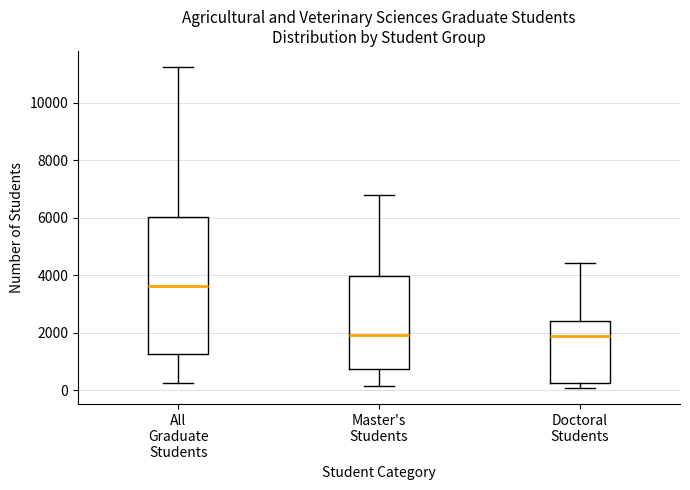

Reading left to right, read every box against the y-axis: the position of its median line, the range the box covers, and the ends of its whiskers. The values are not printed on the chart, so give them approximately, as read against the axis.

All Graduate Students: median 3600, box 1200 to 6000, whiskers 200 to 11200
Master's Students: median 2000, box 800 to 4000, whiskers 200 to 6800
Doctoral Students: median 1800, box 200 to 2400, whiskers 0 to 4400